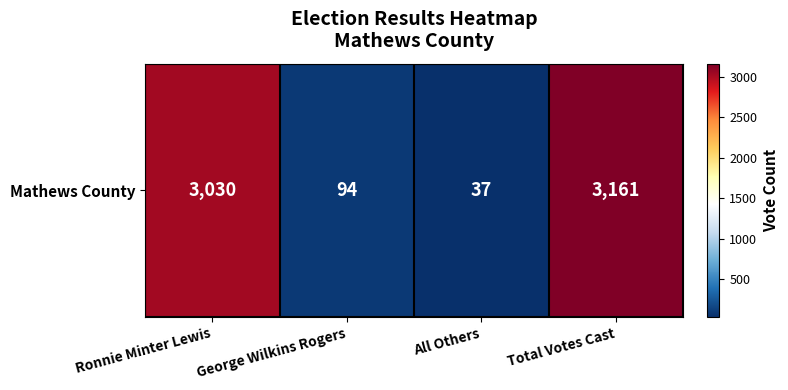

What is the difference between the maximum and minimum values?

3124